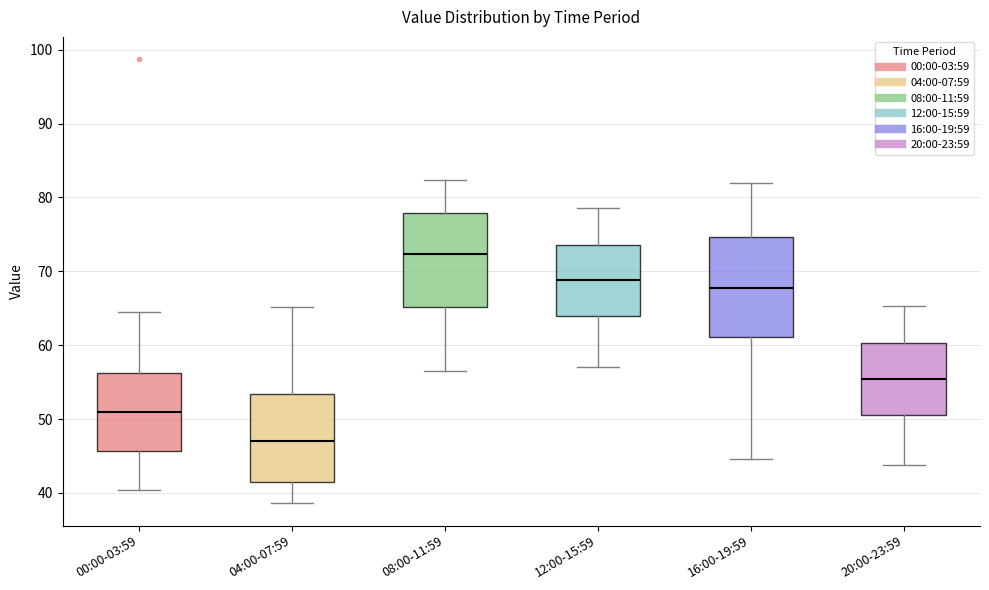

Where does the upper whisker of the box for 08:00-11:59 end on the y-axis? The values are not printed on the chart, so give them approximately, as read against the axis.

82